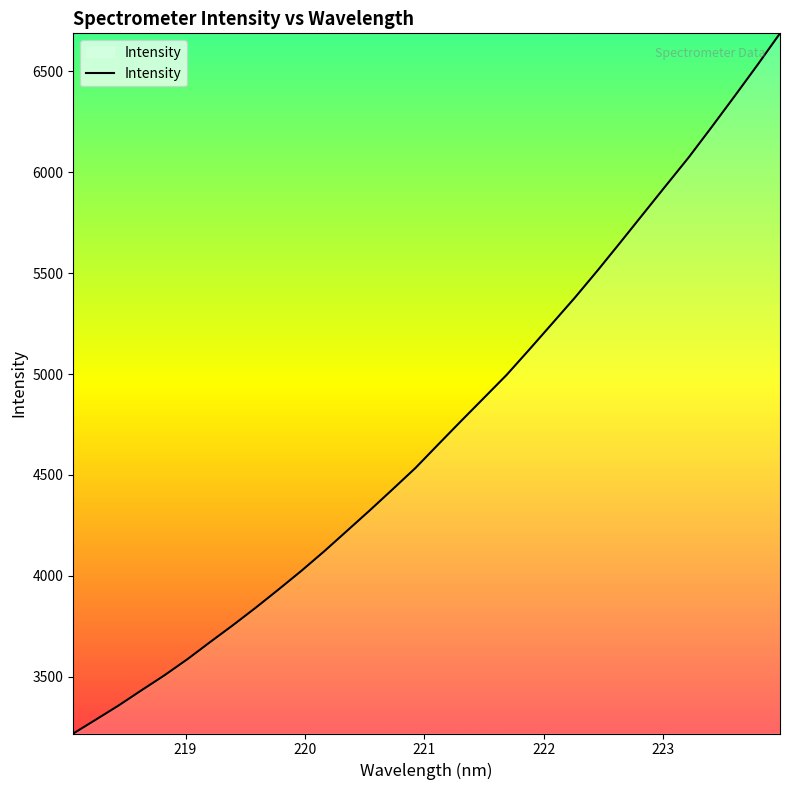

What is the greatest value displayed?

6689.0